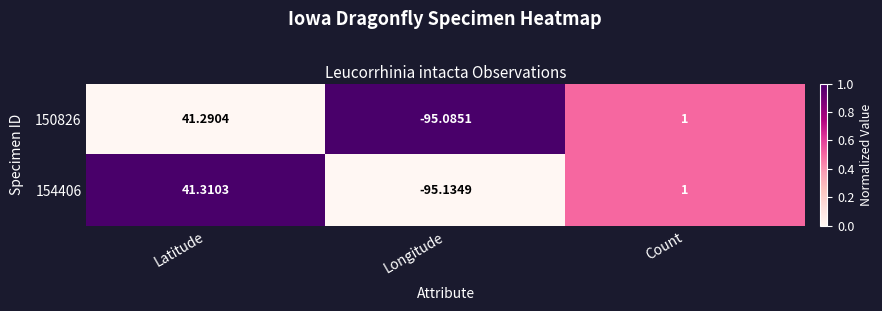

At which label is 150826 closest to -26?

Count